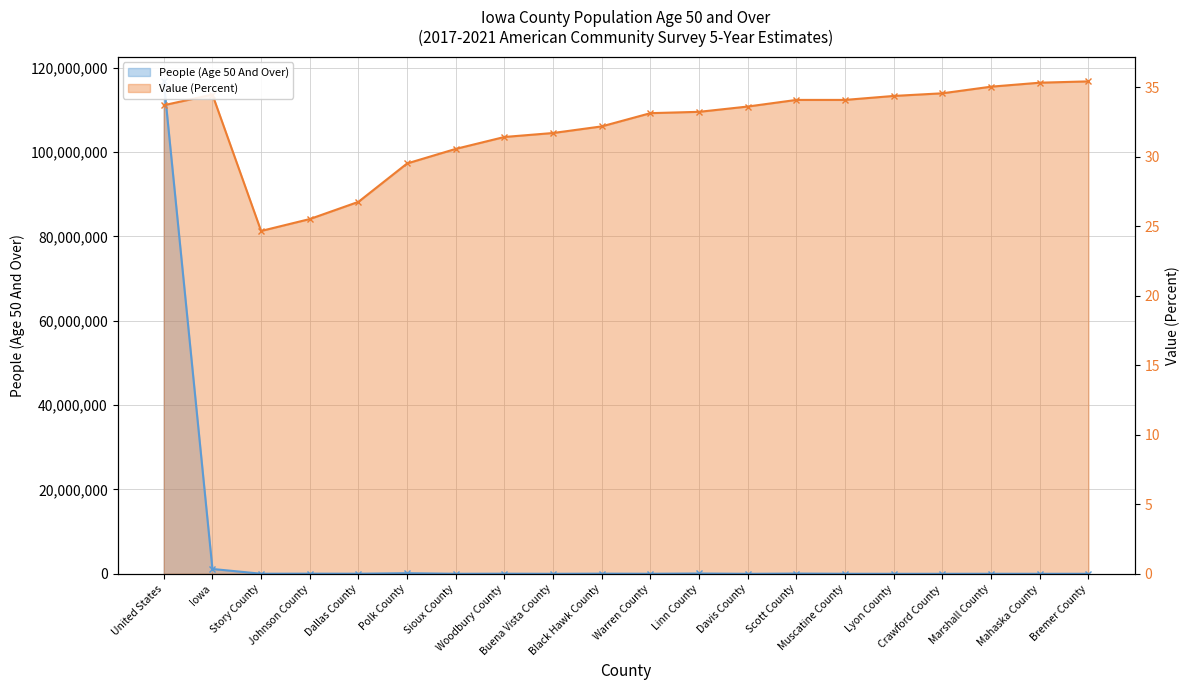

Rank the categories by People (Age 50 And Over) value from highest to lowest.

United States, Iowa, Polk County, Linn County, Scott County, Black Hawk County, Johnson County, Woodbury County, Dallas County, Story County, Warren County, Muscatine County, Marshall County, Sioux County, Bremer County, Mahaska County, Buena Vista County, Crawford County, Lyon County, Davis County